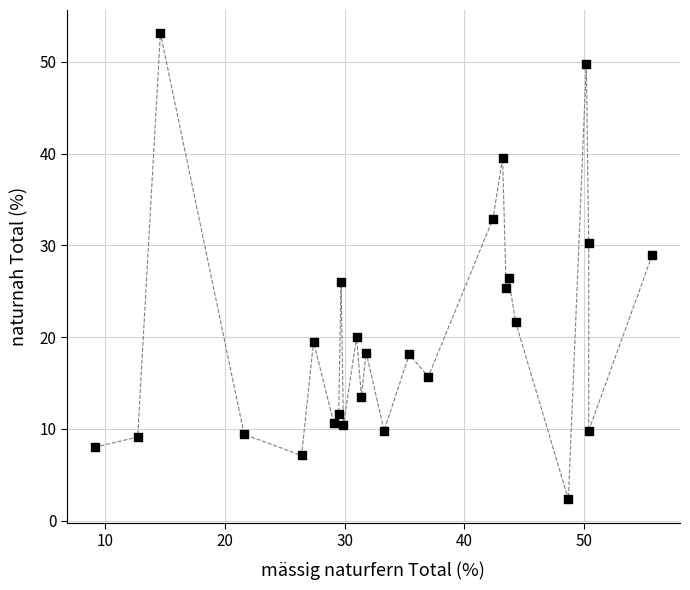

What is the range of Y values (max minus min)?

50.8